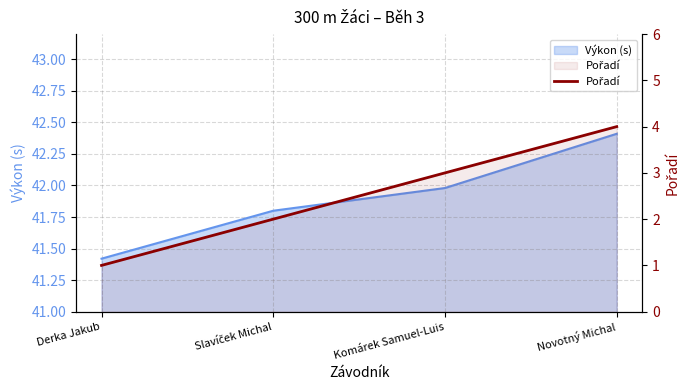

Between Novotný Michal and Derka Jakub, which is larger?

Novotný Michal